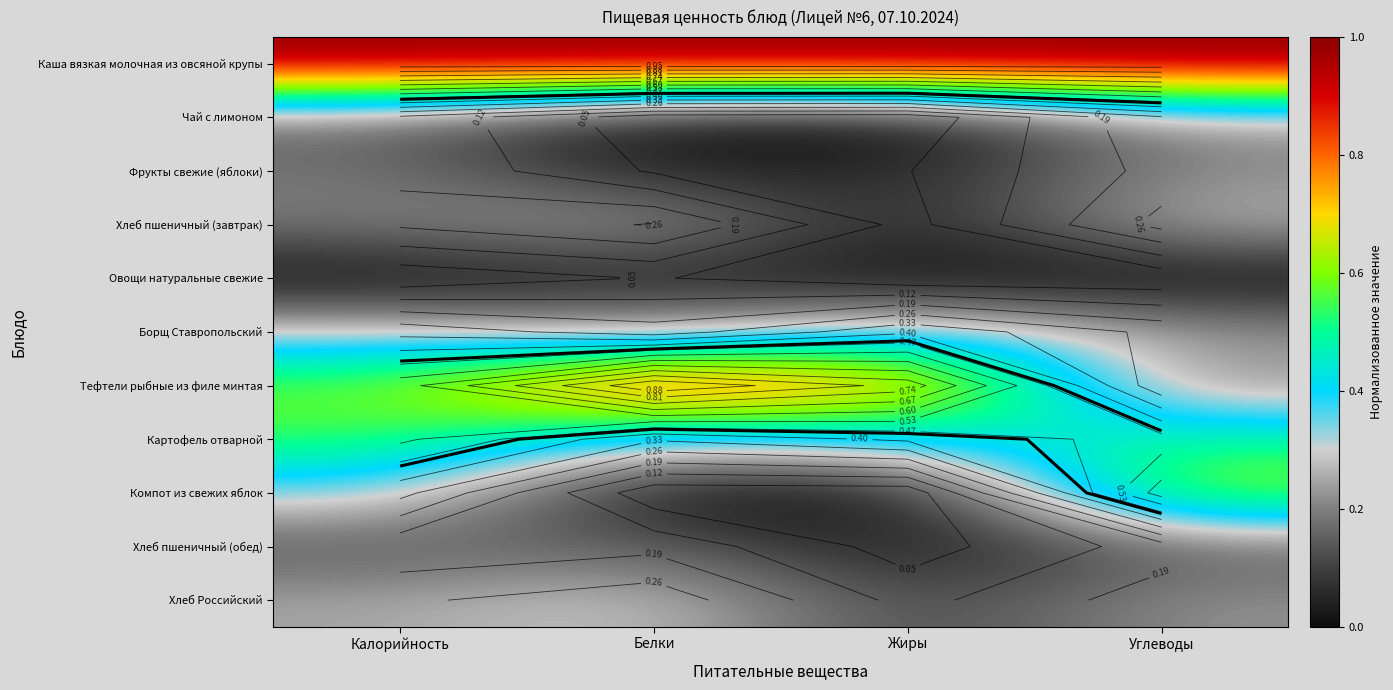

True or false: Чай с лимоном has a value of 0.2 at Углеводы.

True